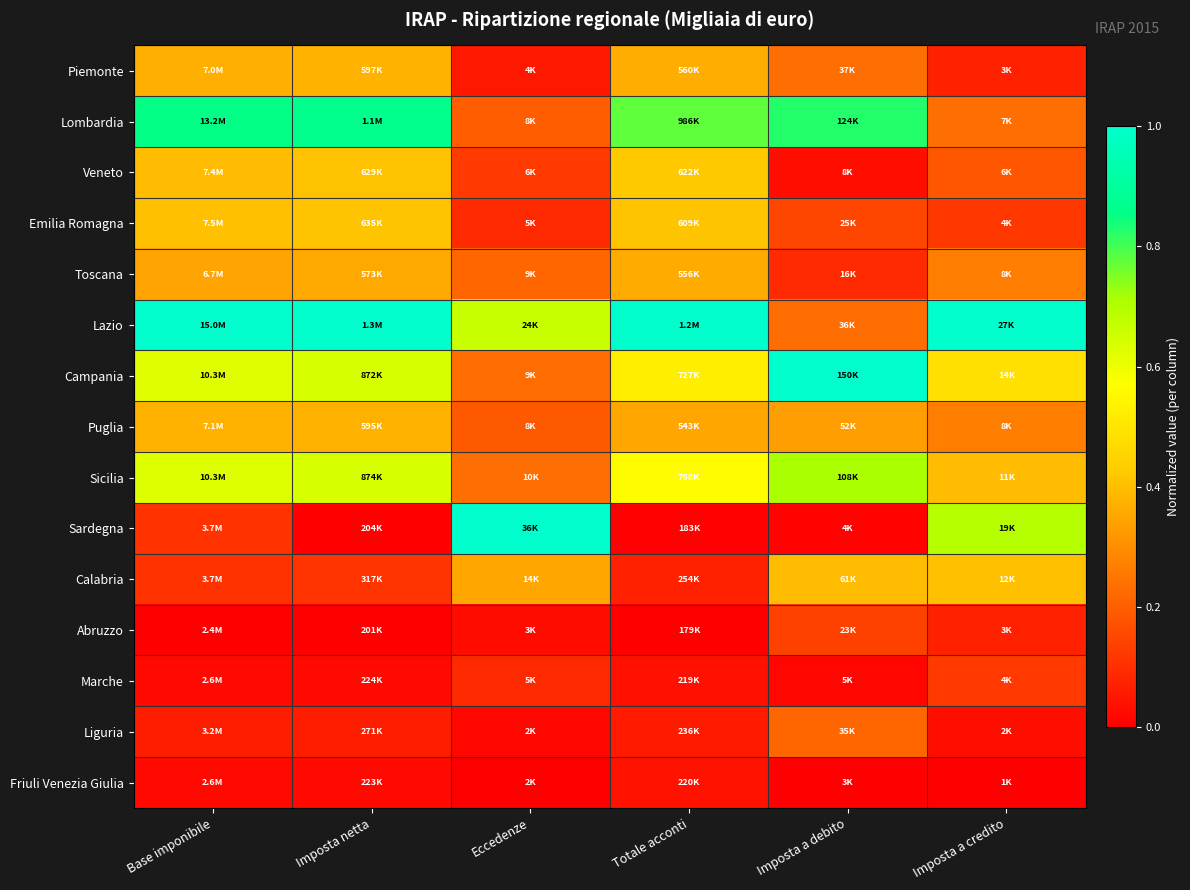

At how many categories does at least one series exceed 0?

6